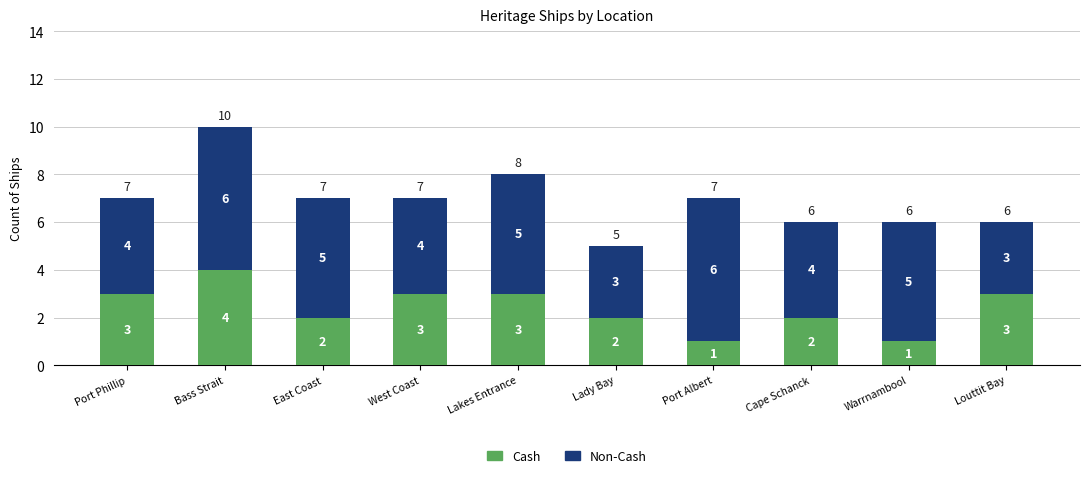

What is the sum of all Cash values?

24